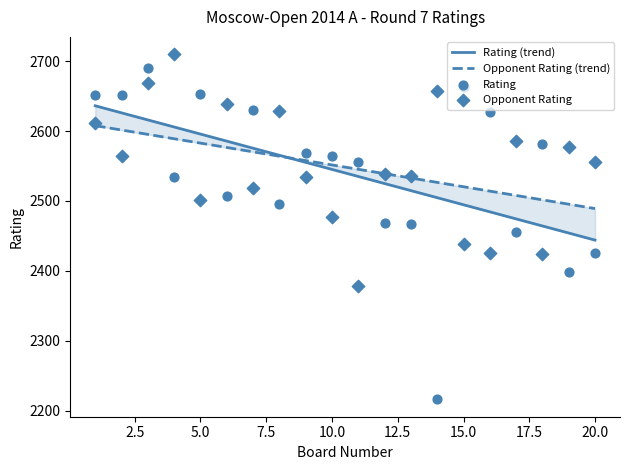

Is the value of Opponent Rating at 10 greater than the value of Rating at 15?

No